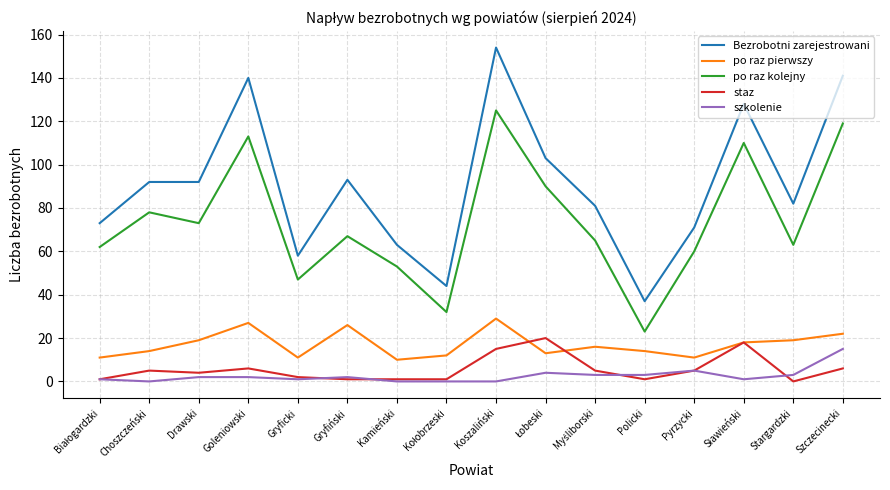

Is this an area chart (filled region under the line)?

No